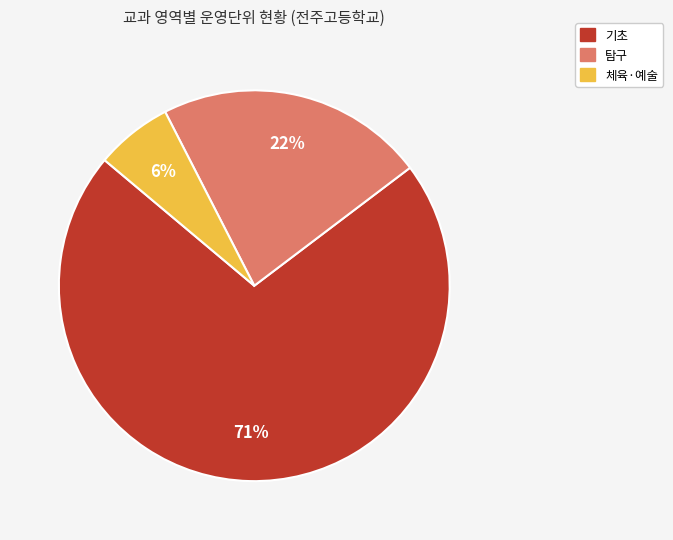

To the nearest percent, what is the average slice percentage?

33%